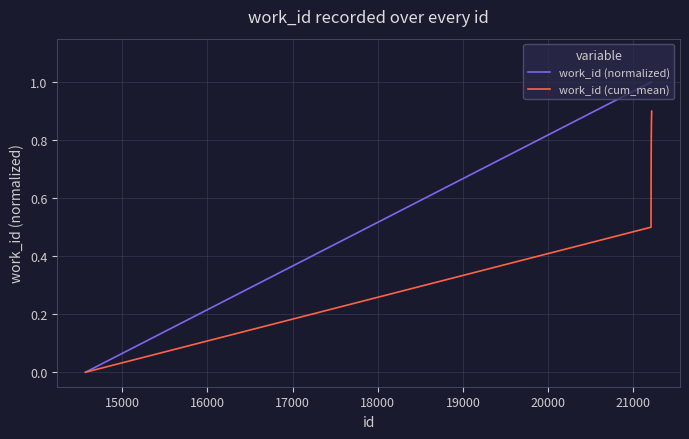

True or false: work_id (cum_mean) has more than 2 interior local peaks.

False